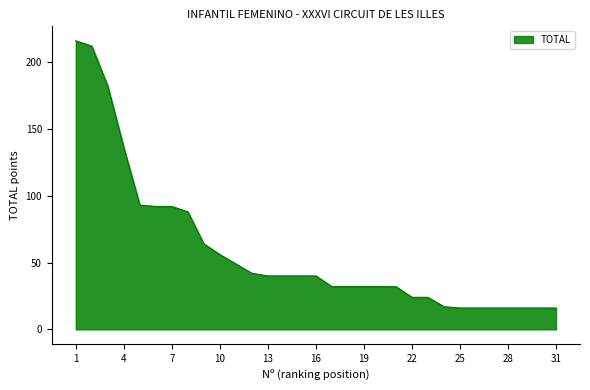

What is the smallest value displayed?

16